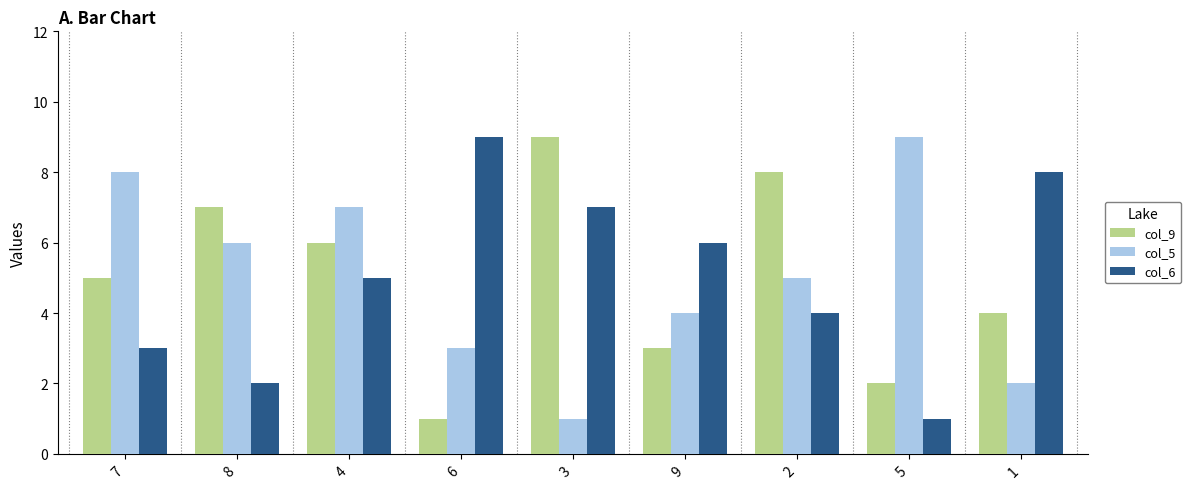

What is the lowest value of the col_5 series?

1